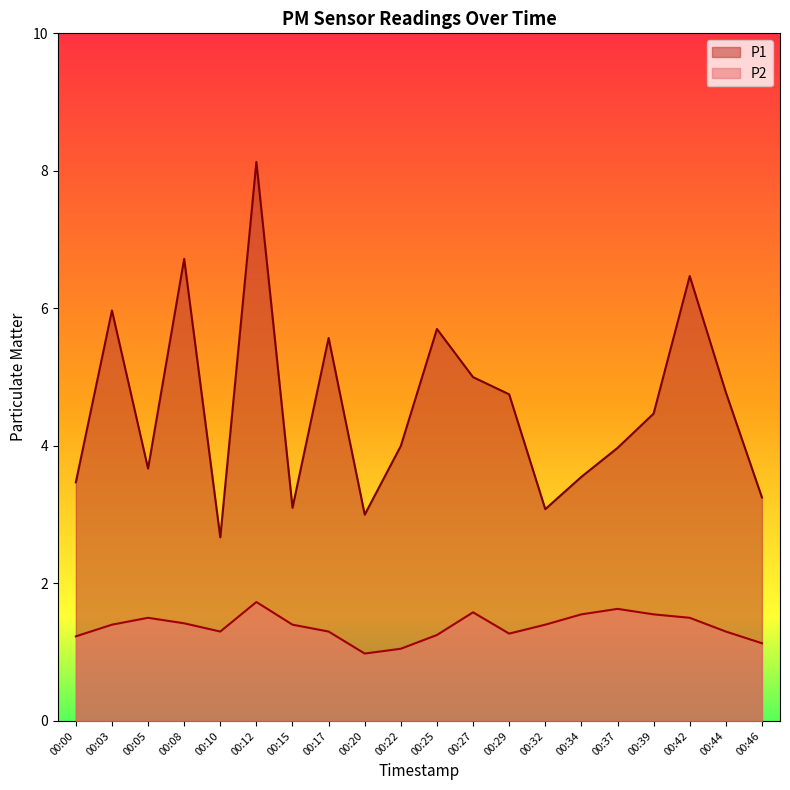

What is the total value across all series at 00:20?

4.0